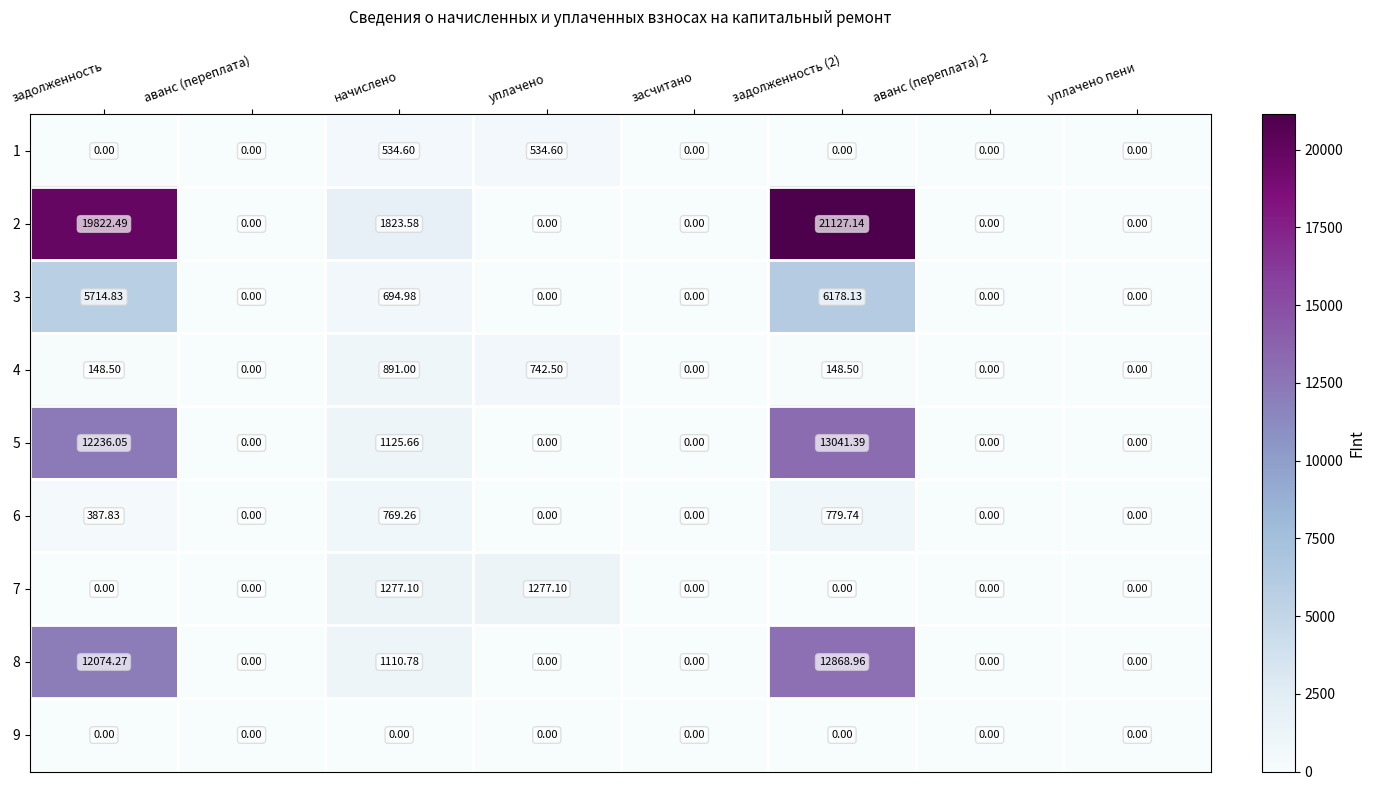

Which series has the largest range (max minus min)?

2